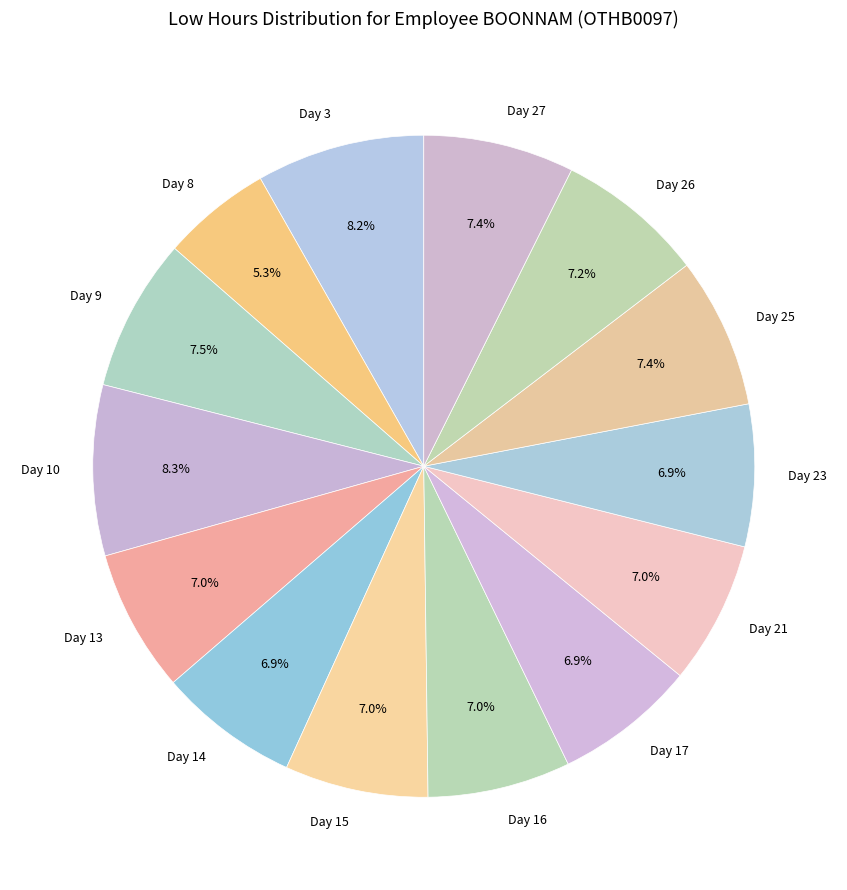

Does Day 27 represent more than half of the total?

No